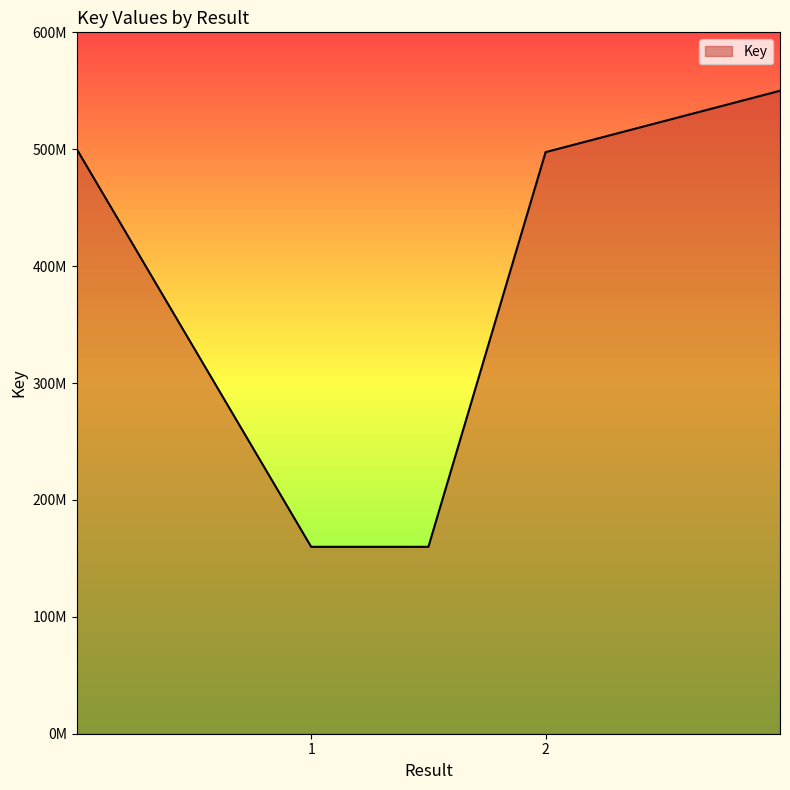

List the labels in order of value, largest first.

2, , 1, 